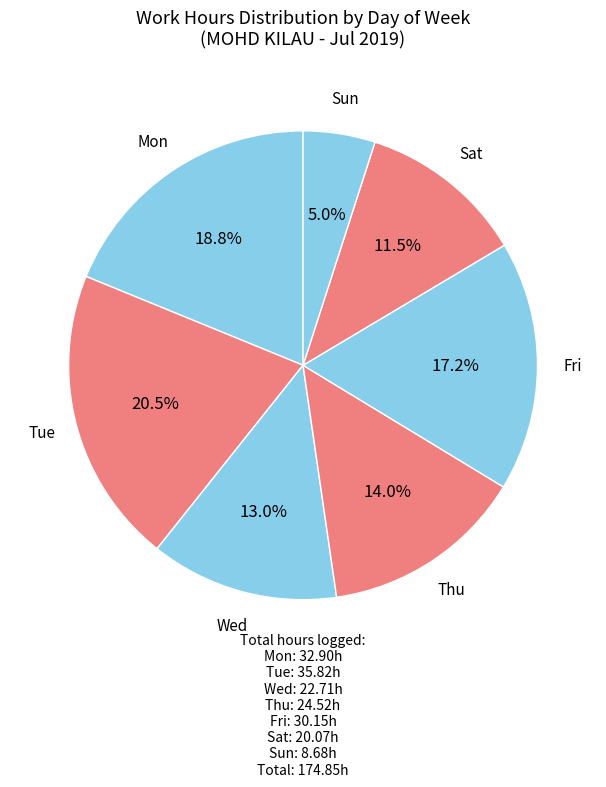

Is there any slice that represents more than half of the pie?

No